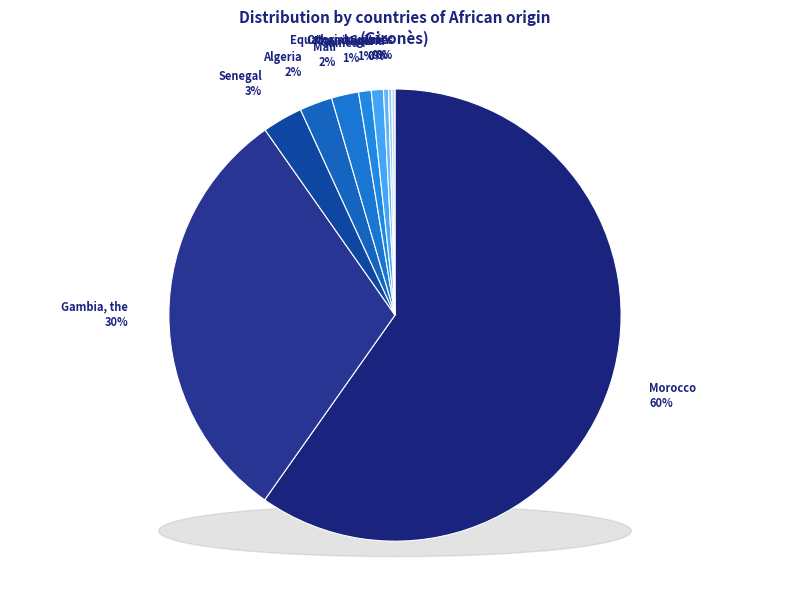

Is it true that Algeria is 2% of the pie?

True